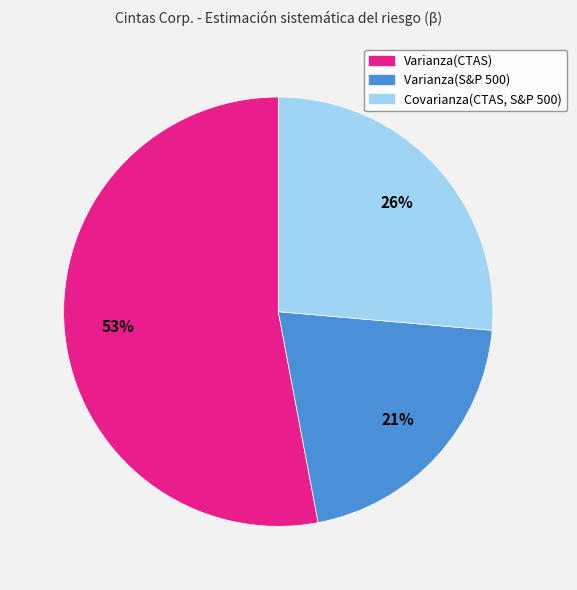

What is the largest slice in the pie chart?

Varianza(CTAS)